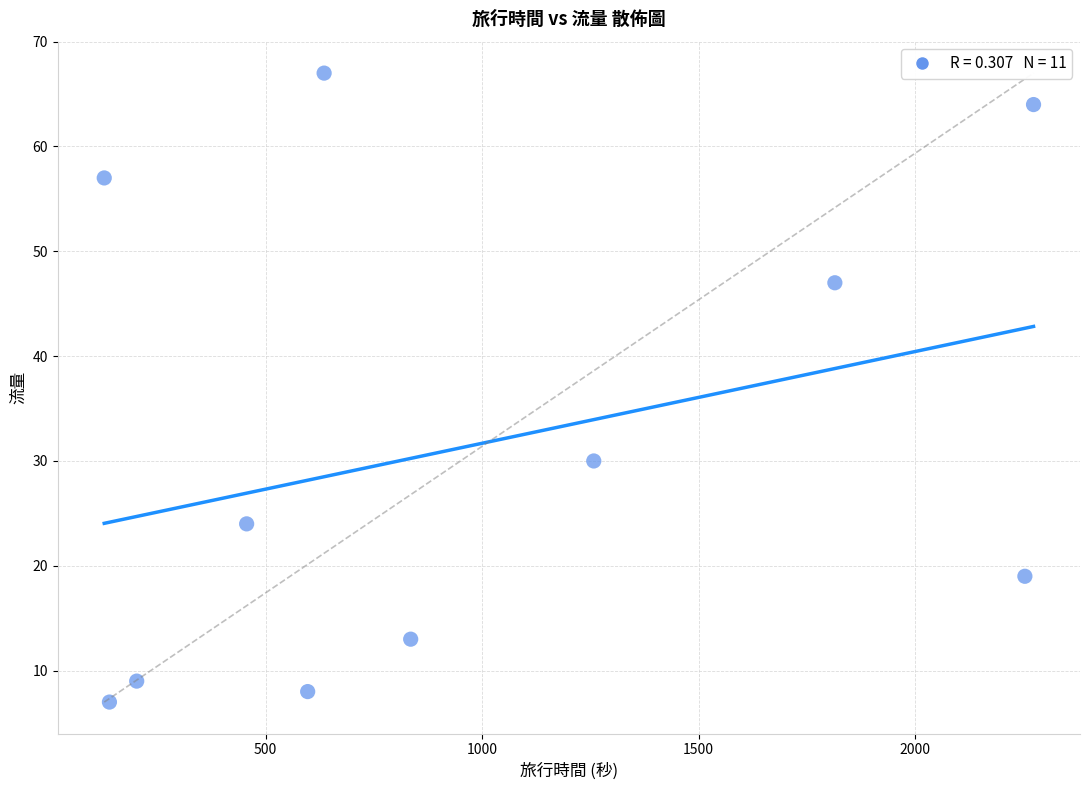

What is the average X value?

963